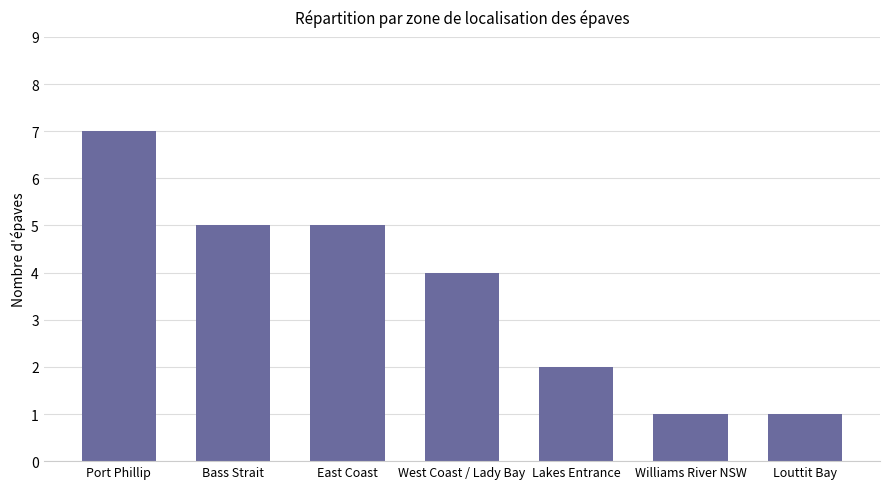

How many data points are less than 4?

3